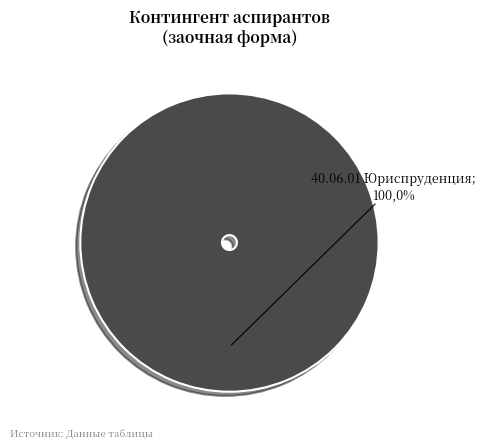

What is the majority slice?

40.06.01 Юриспруденция